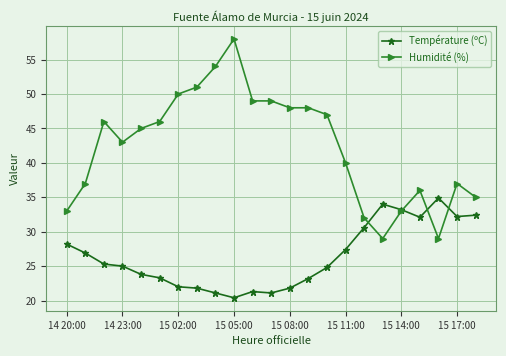

True or false: Humidité (%) has more than 0 interior local peaks.

True